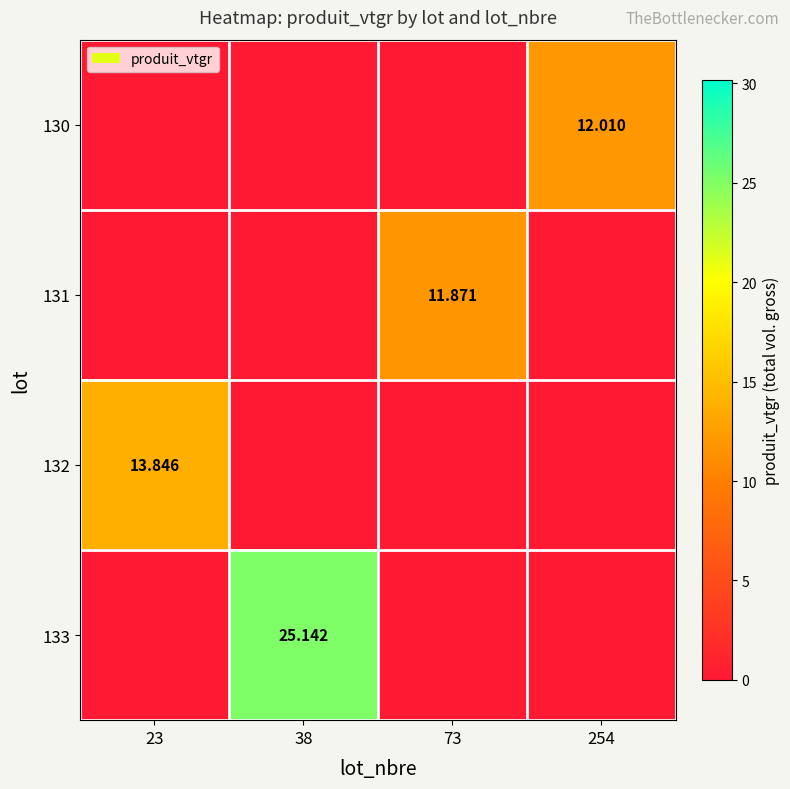

What is the maximum value for 131?

11.9